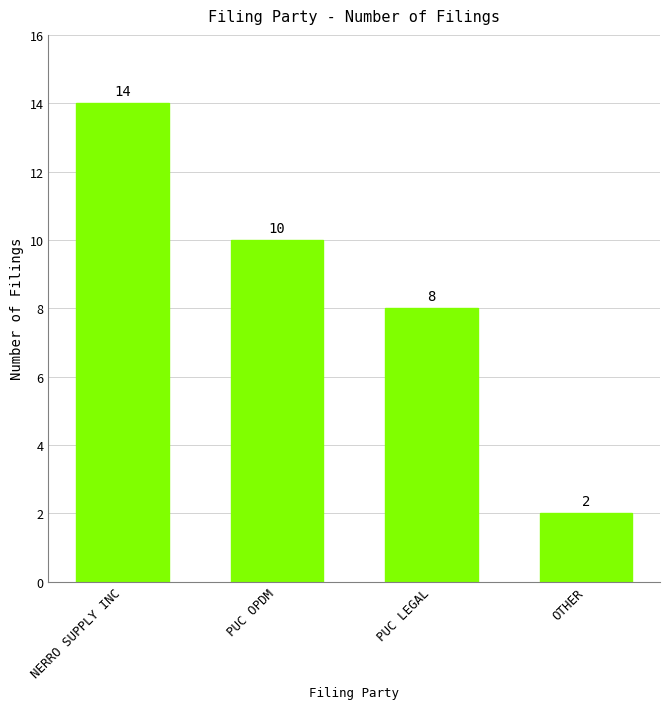

What value does the data have at NERRO SUPPLY INC?

14